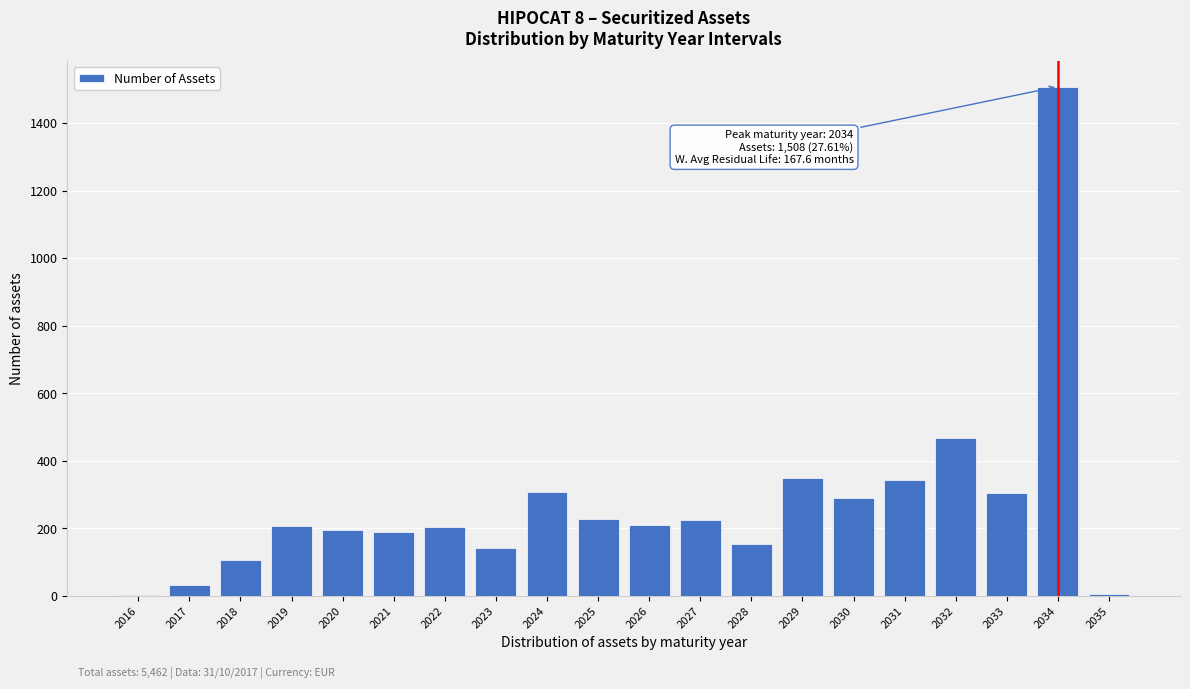

What is the sum of the values at 2020 and 2031?

537